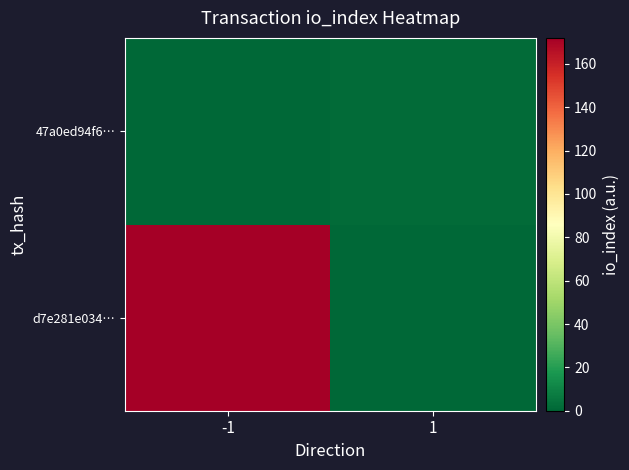

At which category is the sum across all series the highest?

-1